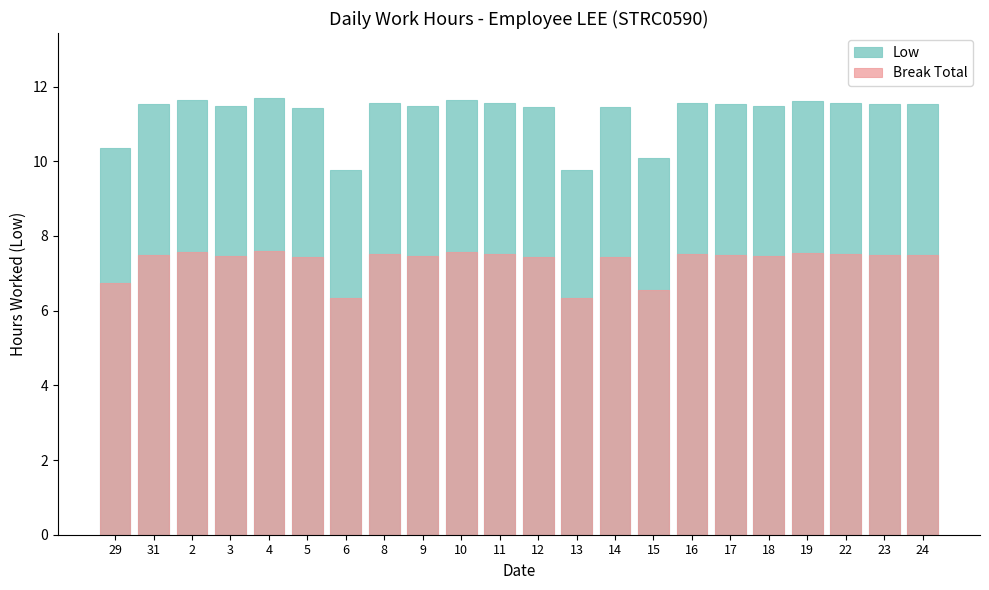

True or false: Break Total has a value of 7.5 at 17.

True